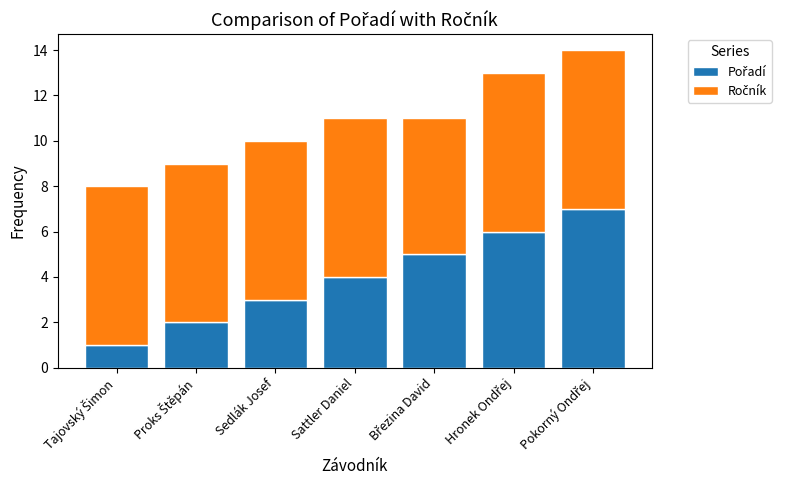

True or false: Pořadí has a value of 6 at Sattler Daniel.

False